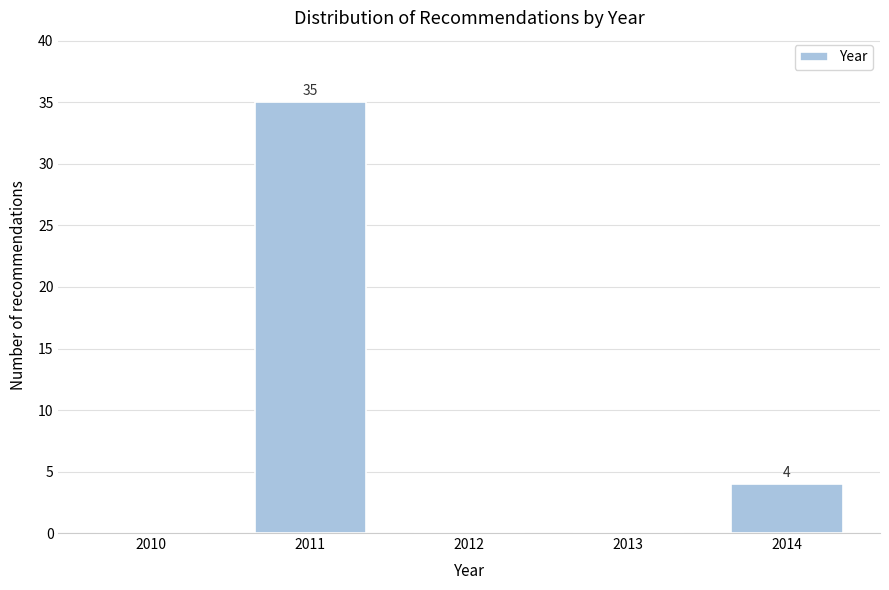

Reading right to left, extract all data points from this chart.

2014=4	2013=0	2012=0	2011=35	2010=0